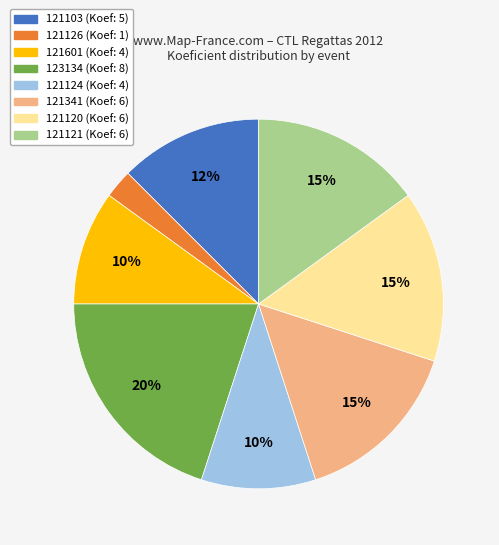

To the nearest percent, what is the combined percentage of 123134 and 121341?

35%